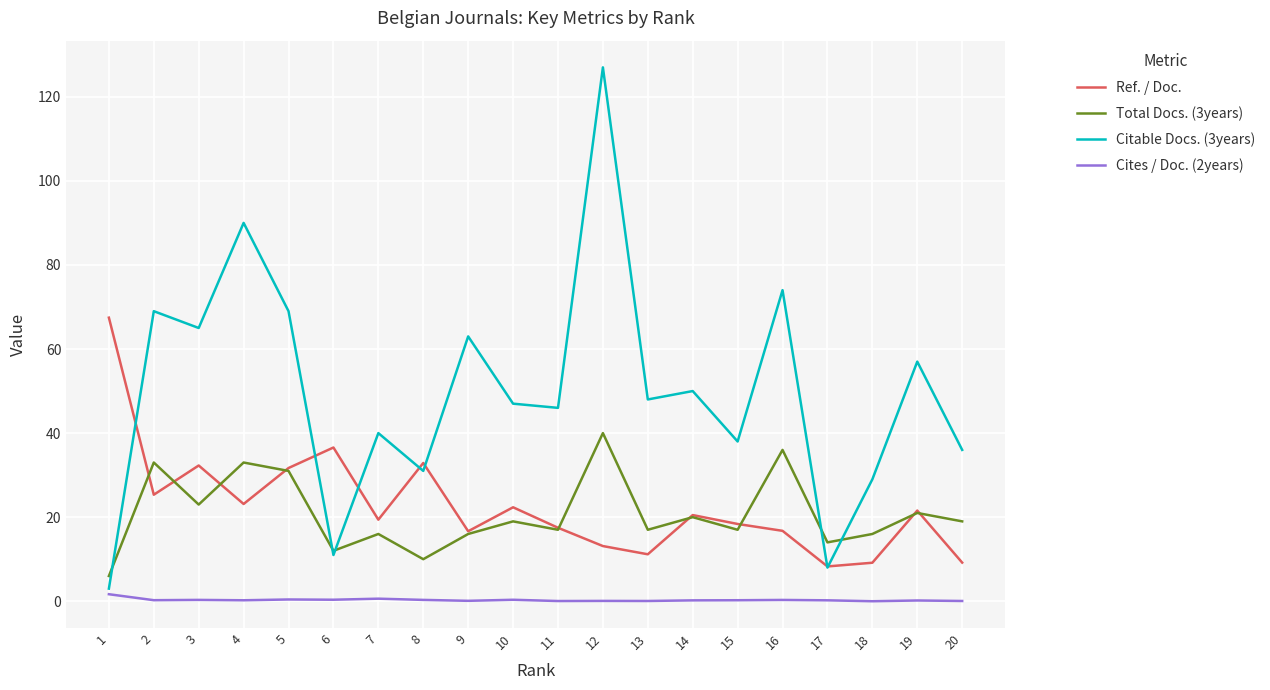

True or false: Cites / Doc. (2years) and Ref. / Doc. intersect in this chart.

False